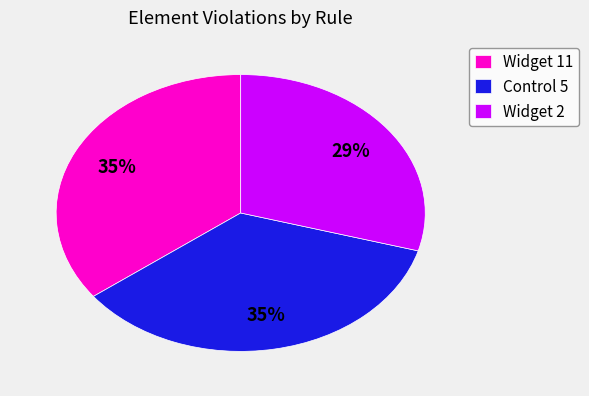

Is Widget 11 the majority of the pie?

No